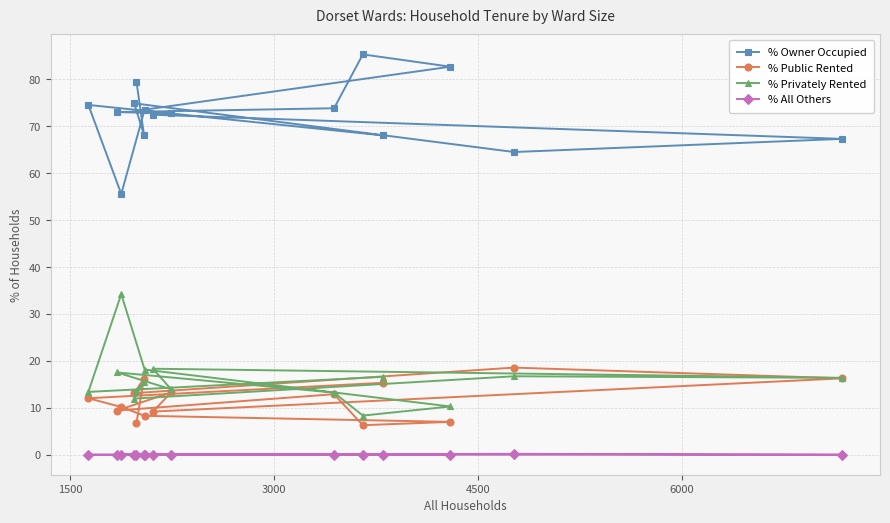

Reading left to right, what are all the values shown in this chart?

% Owner Occupied: 79.5	68.2	74.9	64.5	67.3	72.5	72.8	73.0	73.9	85.3	82.7	73.6	55.6	74.6	68.1
% Public Rented: 6.8	16.2	13.1	18.6	16.3	9.2	13.3	9.4	12.9	6.3	7.0	8.3	10.2	12.0	15.3
% Privately Rented: 13.7	15.6	12.0	16.7	16.4	18.3	13.9	17.5	13.2	8.3	10.3	18.1	34.2	13.4	16.6
% All Others: 0.0	0.0	0.0	0.2	0.0	0.0	0.0	0.0	0.0	0.0	0.0	0.0	0.0	0.0	0.0